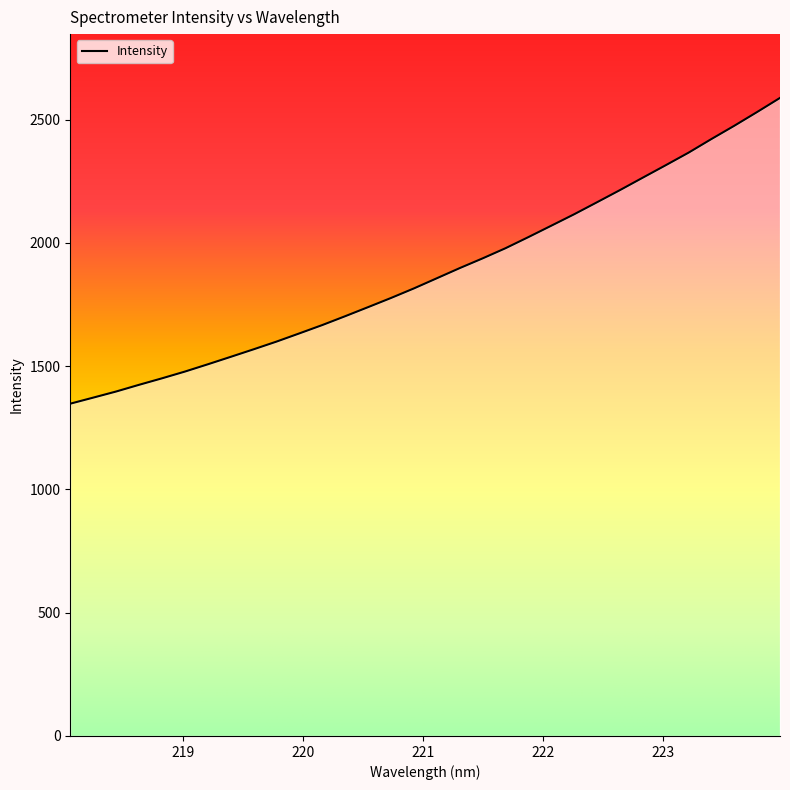

List the labels in order of value, smallest first.

218.0596, 218.2508, 218.442, 218.6332, 218.8244, 219.0156, 219.2067, 219.3979, 219.589, 219.7801, 219.9712, 220.1623, 220.3533, 220.5444, 220.7354, 220.9264, 221.1174, 221.3083, 221.4993, 221.6902, 221.8812, 222.0721, 222.263, 222.4538, 222.6447, 222.8355, 223.0264, 223.2172, 223.408, 223.5987, 223.7895, 223.9802